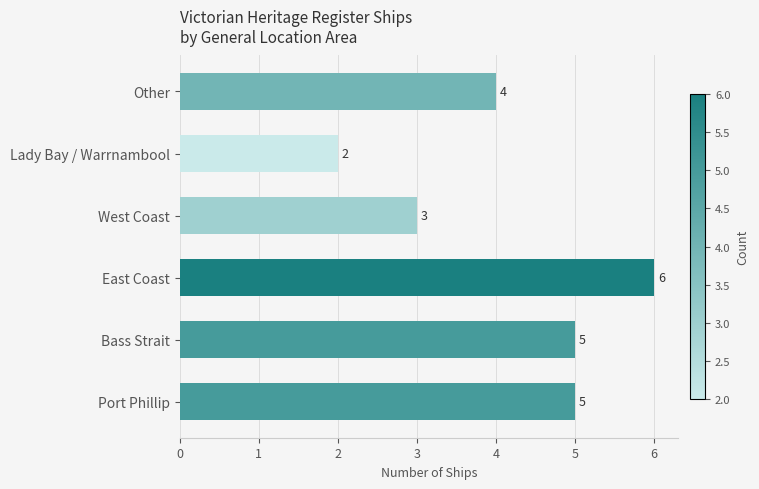

The chart shows a value of 4 at Other. True or false?

True